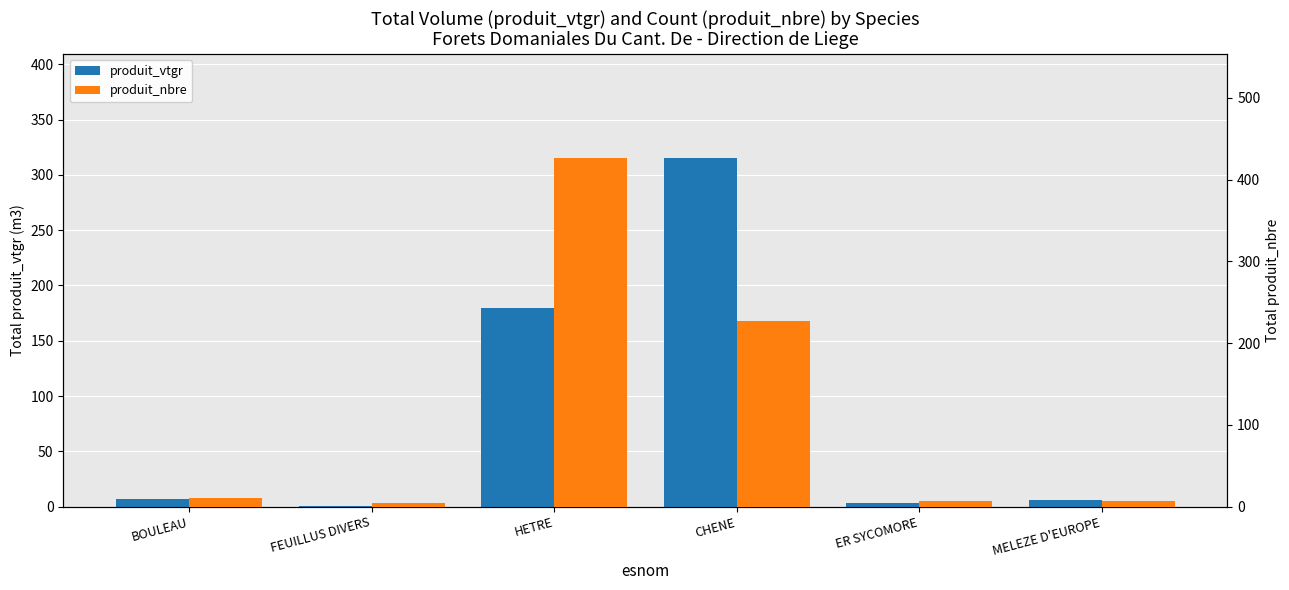

What are all the series names shown in the legend?

produit_vtgr, produit_nbre